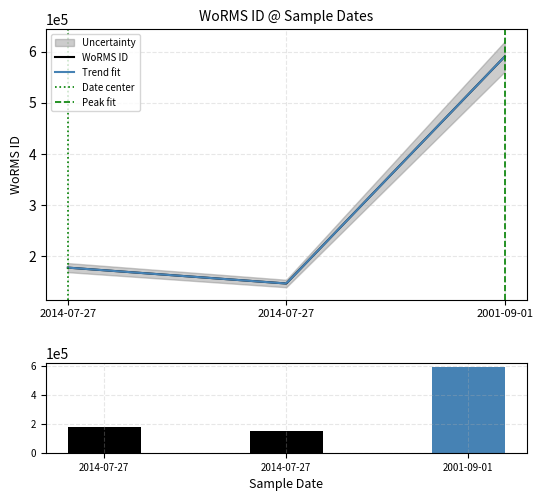

What is the change in value from 2014-07-27 to 2001-09-01?

+412817